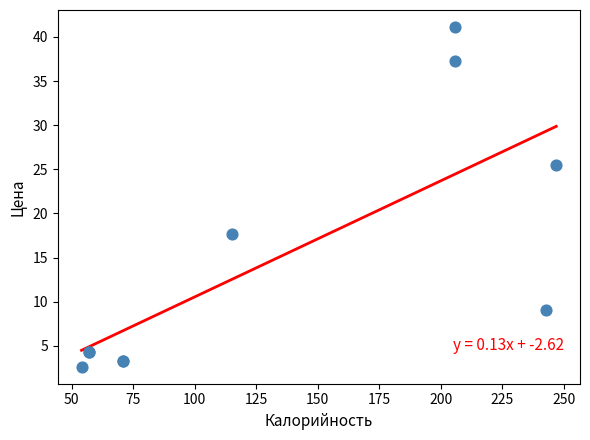

What Y value in the scatter plot is closest to 21?

17.6